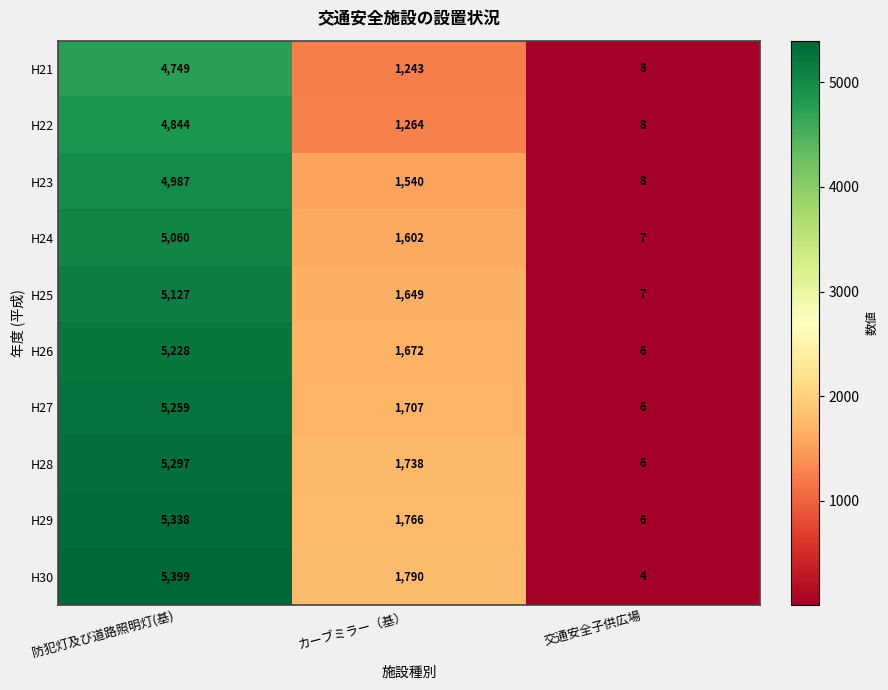

What is the smallest value displayed?

4